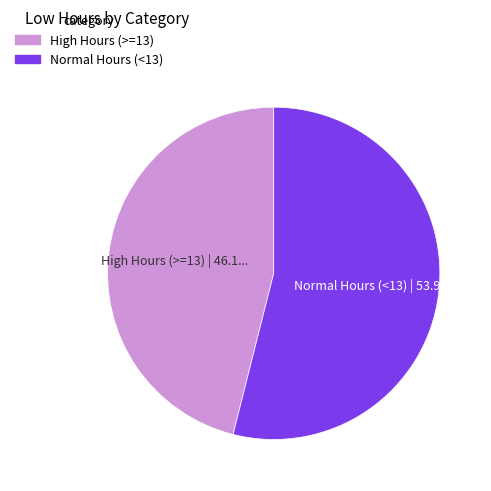

Is there a majority slice in this chart?

Yes